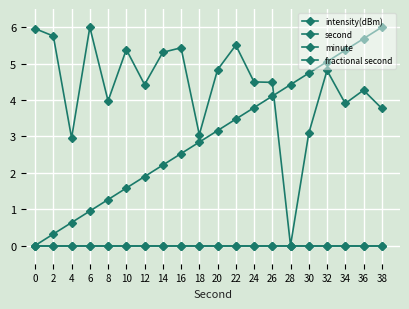

Reading left to right, what are all the values shown in this chart?

intensity(dBm): 6.0	5.8	3.0	6.0	4.0	5.4	4.4	5.3	5.4	3.0	4.8	5.5	4.5	4.5	0.0	3.1	4.8	3.9	4.3	3.8
second: 0.0	0.3	0.6	0.9	1.3	1.6	1.9	2.2	2.5	2.8	3.2	3.5	3.8	4.1	4.4	4.7	5.1	5.4	5.7	6.0
minute: 0.0	0.0	0.0	0.0	0.0	0.0	0.0	0.0	0.0	0.0	0.0	0.0	0.0	0.0	0.0	0.0	0.0	0.0	0.0	0.0
fractional second: 0.0	0.0	0.0	0.0	0.0	0.0	0.0	0.0	0.0	0.0	0.0	0.0	0.0	0.0	0.0	0.0	0.0	0.0	0.0	0.0